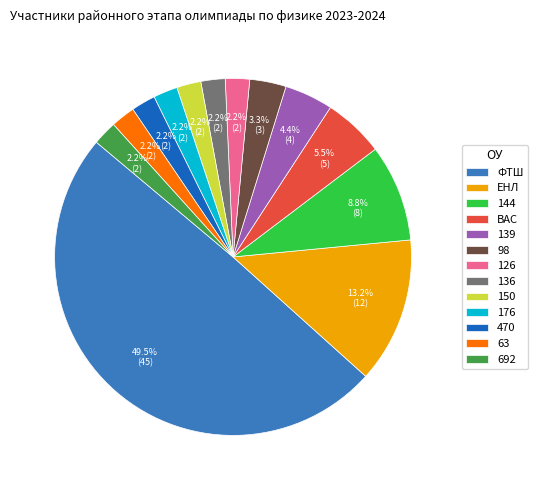

Which slice is the largest?

ФТШ